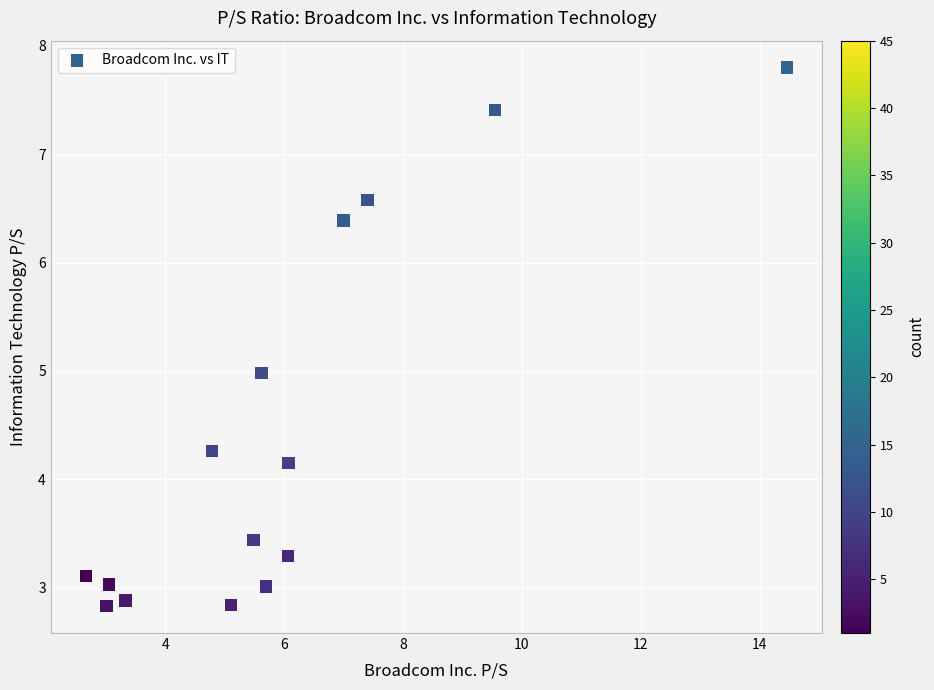

What is the range of Y values (max minus min)?

5.0